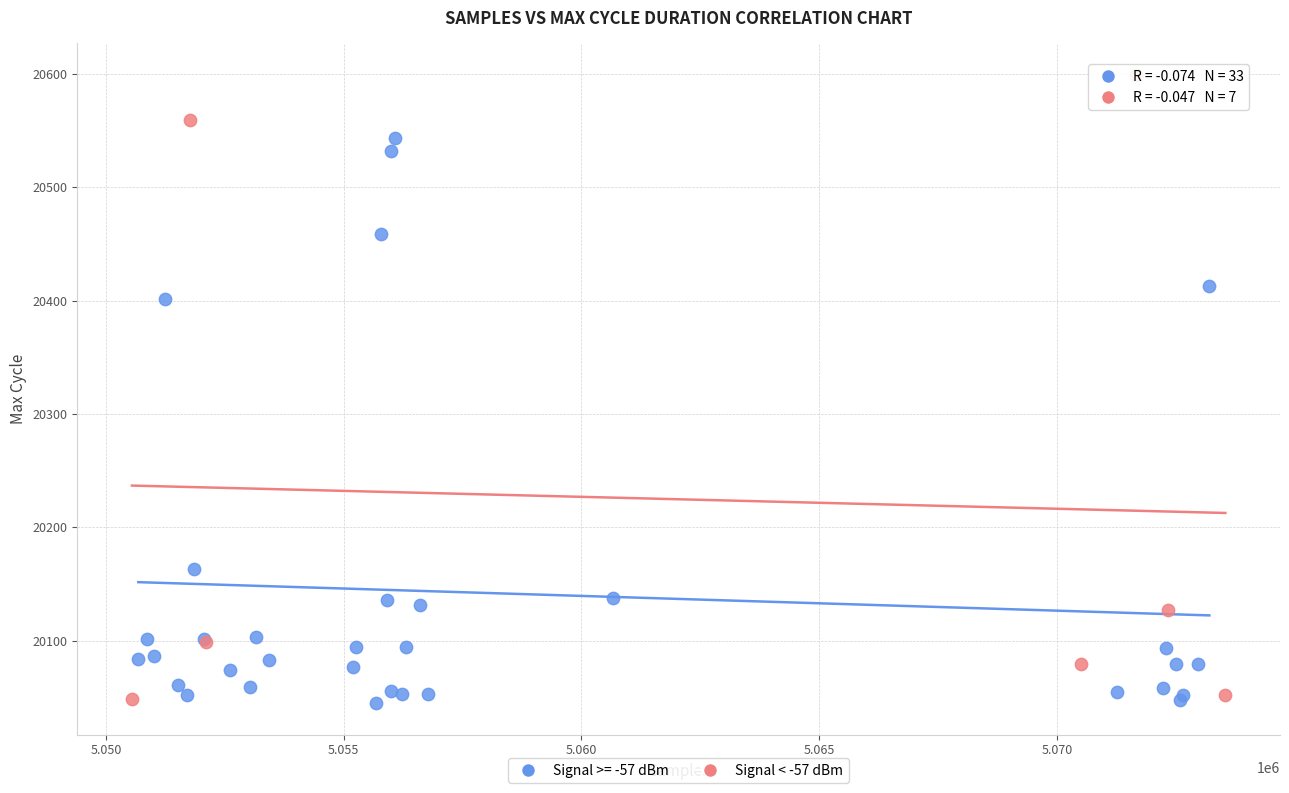

Which series has the widest spread of Y values?

Signal < -57 dBm